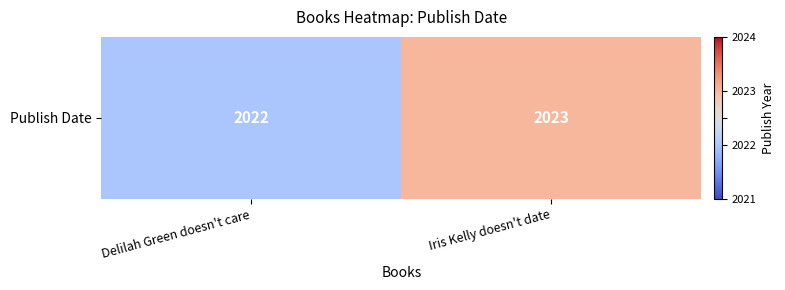

List the labels in order of value, largest first.

Iris Kelly doesn't date, Delilah Green doesn't care